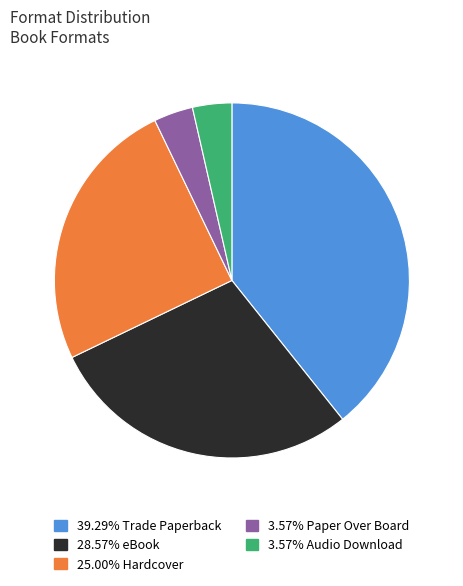

Is there a majority slice in this chart?

No